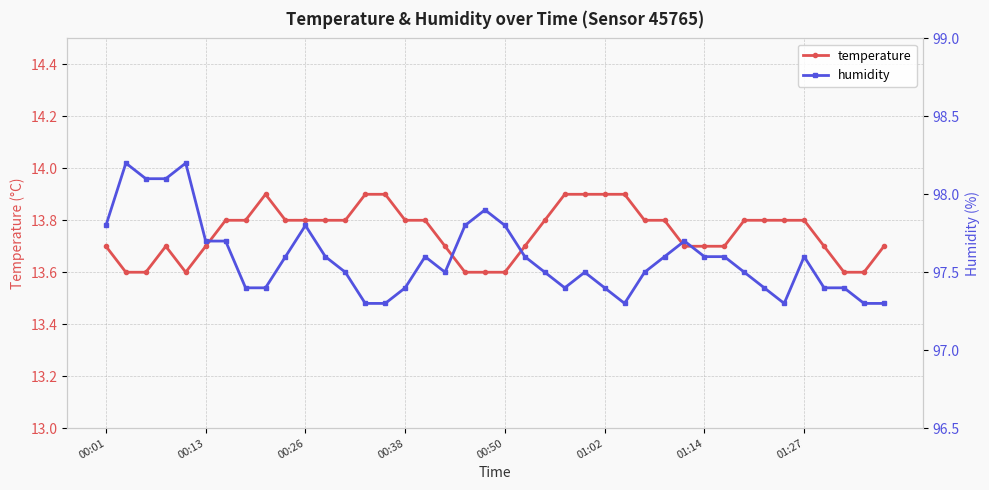

How many data points does each series have?

40